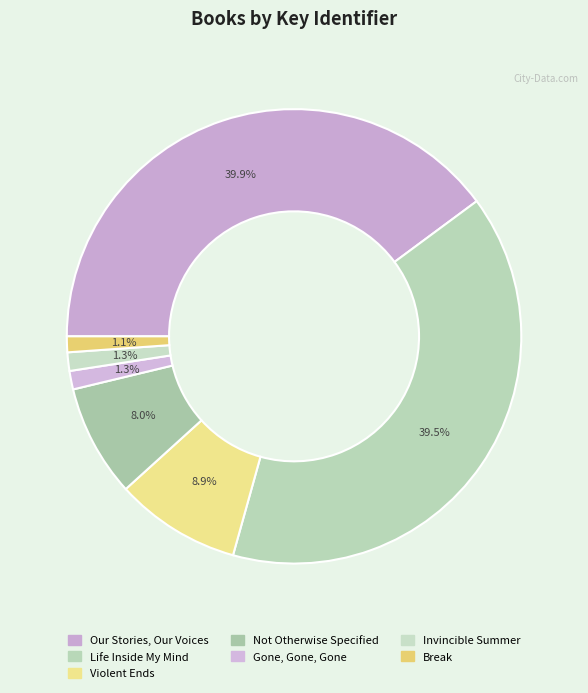

How much of the chart is everything except Not Otherwise Specified?

92.0%